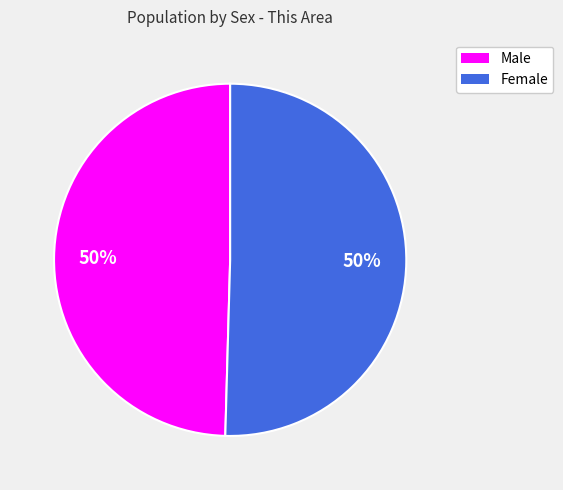

Do Male and Female together represent more than half of the pie?

Yes